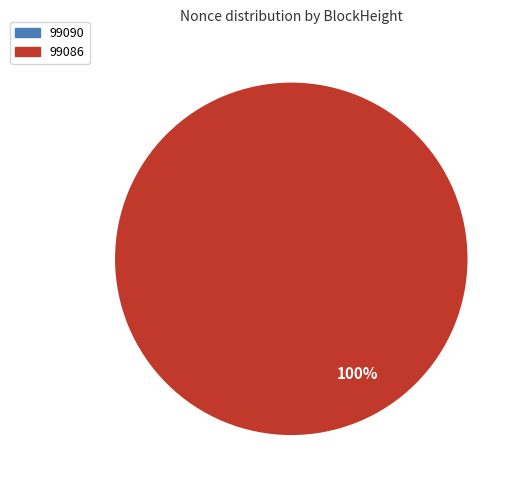

Does 99086 represent more than half of the total?

Yes